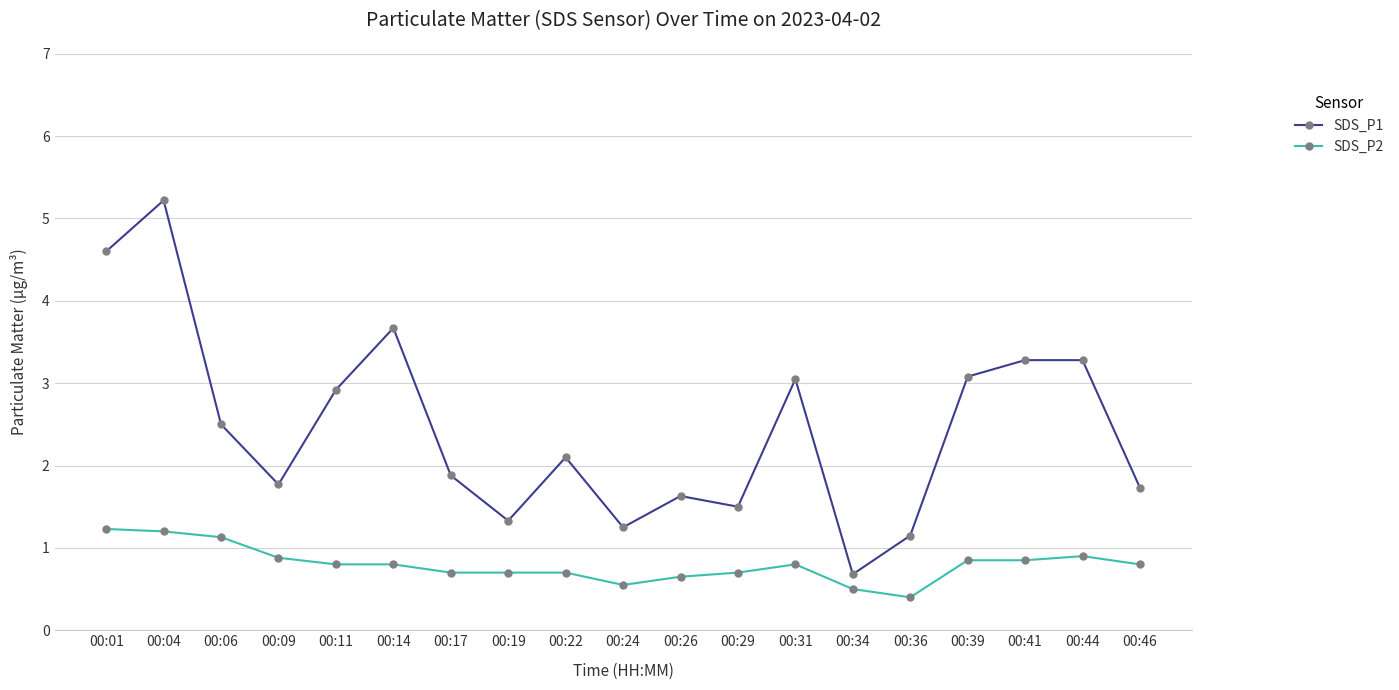

Rank the series at 00:14 from lowest to highest value.

SDS_P2, SDS_P1